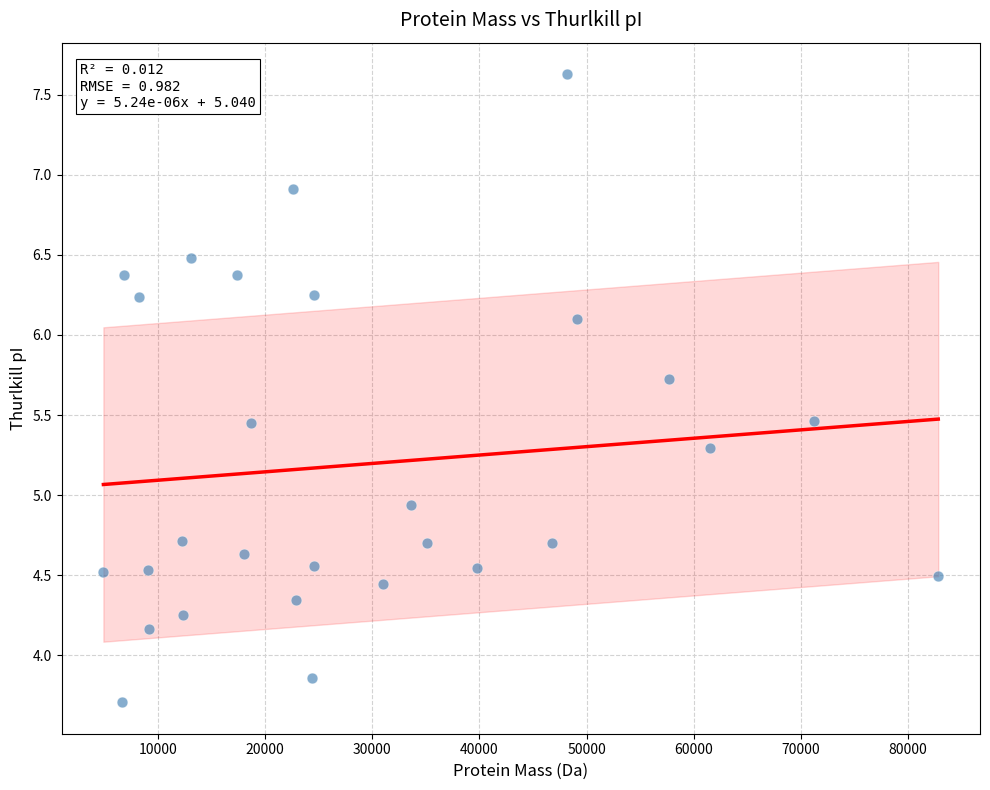

What is the range of Y values (max minus min)?

3.9